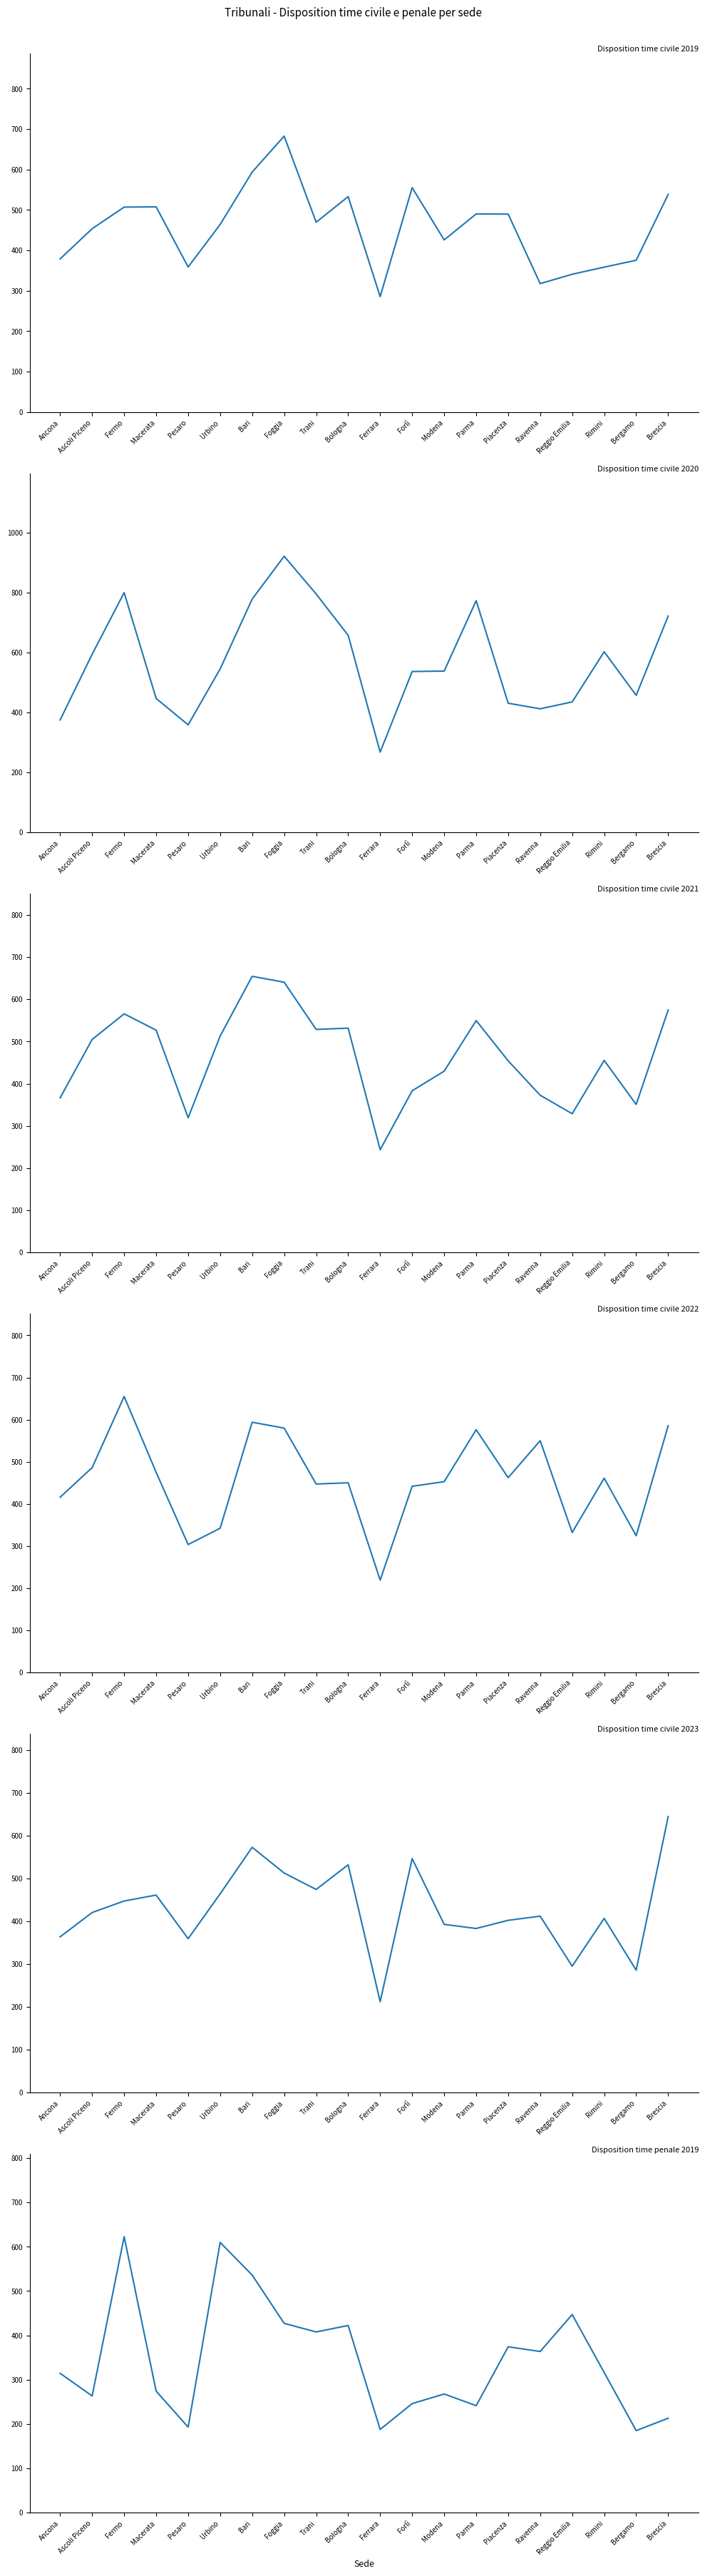

Is it true that Disposition time civile 2023 equals 890.5 at Foggia?

False